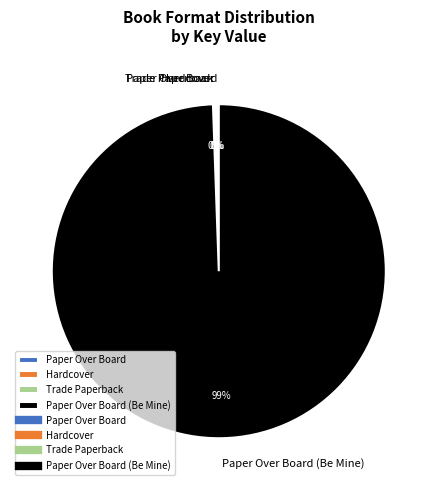

To the nearest percent, what is the average slice percentage?

25%